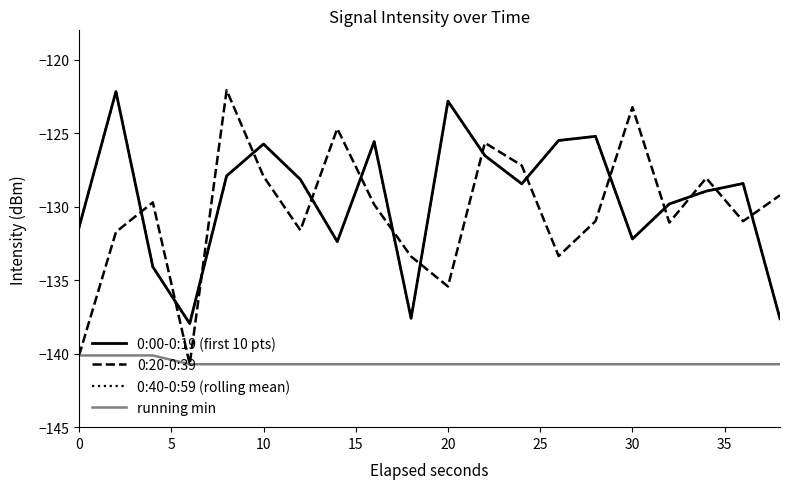

What is the difference between the maximum and minimum values in the running min series?

0.6